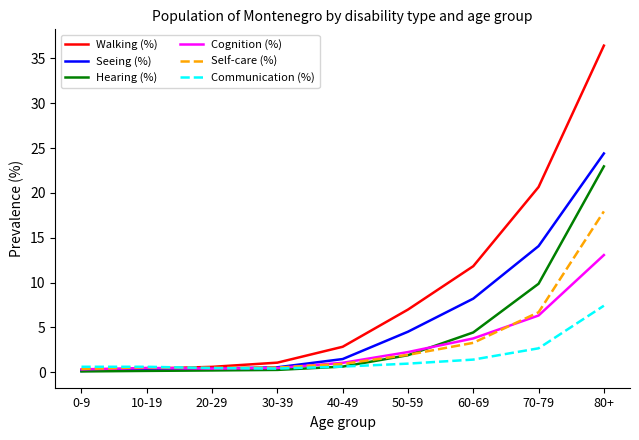

What is the maximum value shown in the chart?

36.4